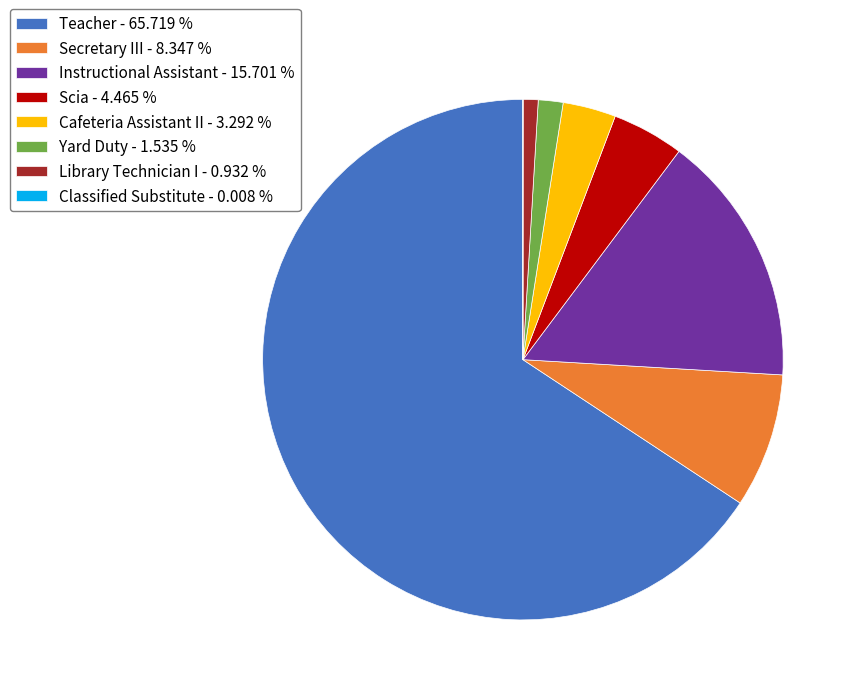

Approximately how many times larger is the value at Teacher - 65.719 % compared to Library Technician I - 0.932 %?

70.5